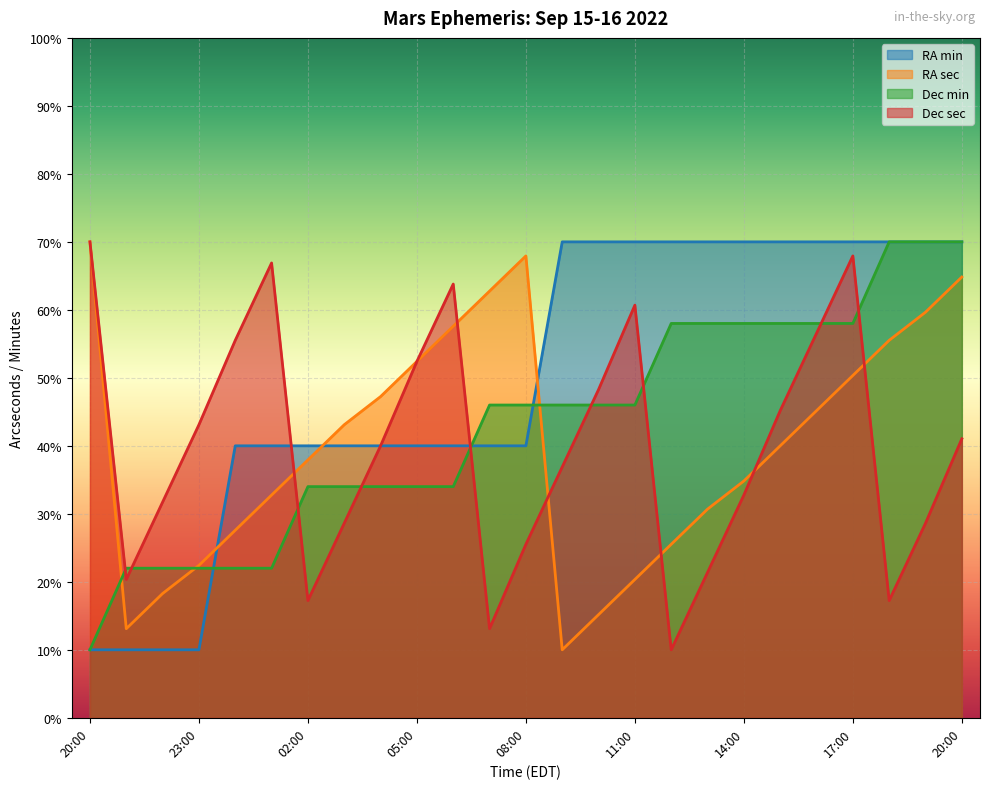

Which series ends up on top after the final intersection of RA sec and RA min?

RA min